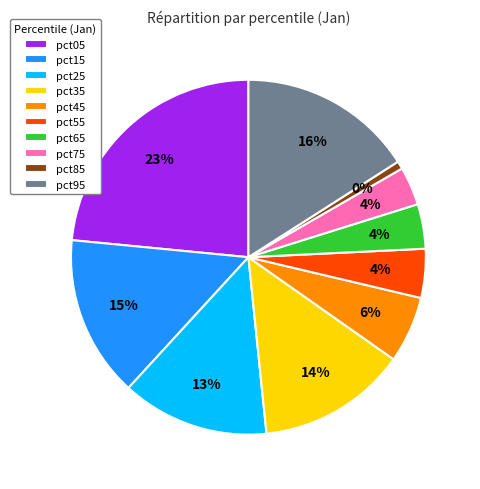

How many slices are in this pie chart?

10